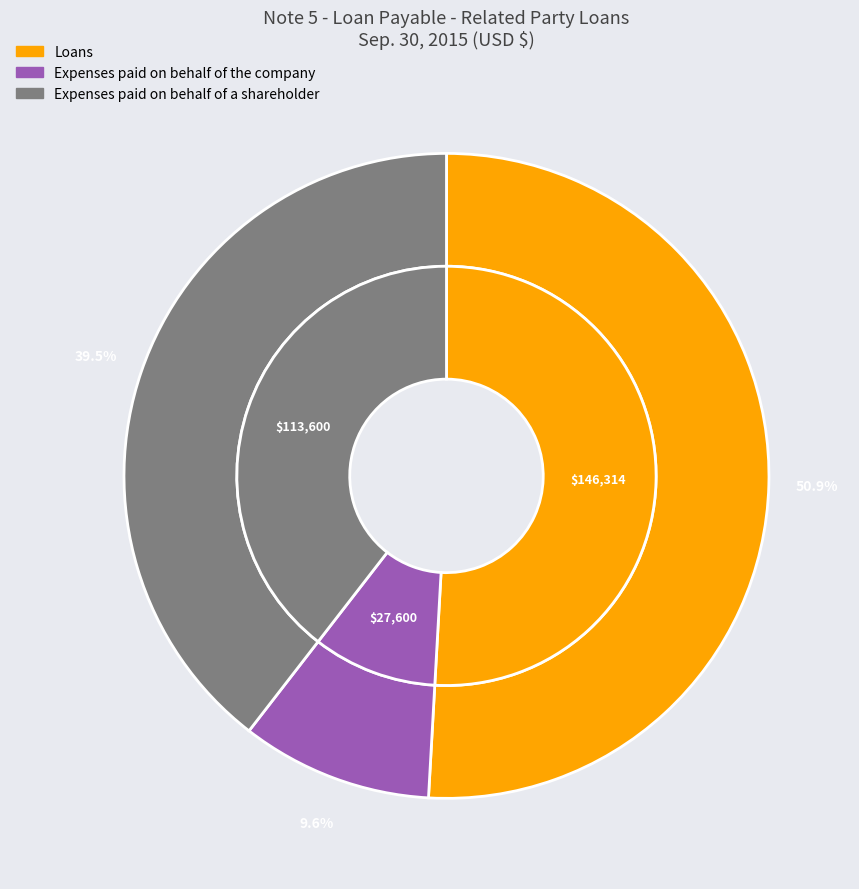

Which category has the biggest portion of the pie?

Loans